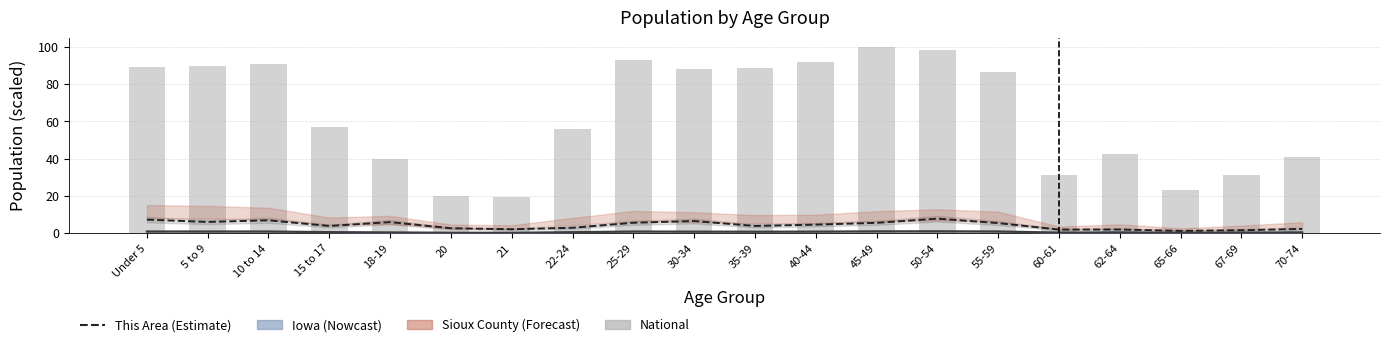

Reading left to right, transcribe all the data shown in this chart.

Iowa (line): 0.9	0.9	0.9	0.5	0.4	0.2	0.2	0.5	0.9	0.8	0.8	0.8	1.0	1.0	0.9	0.3	0.4	0.2	0.3	0.4
This Area: 7.3	6.0	6.9	3.9	5.9	2.6	2.1	2.9	5.6	6.5	3.9	4.6	5.5	7.8	5.4	1.9	2.0	1.2	1.6	2.3
National: 89.0	89.6	91.1	57.0	40.0	19.9	19.2	56.0	92.9	87.9	88.9	92.0	100.0	98.2	86.6	31.3	42.7	23.4	31.3	40.9